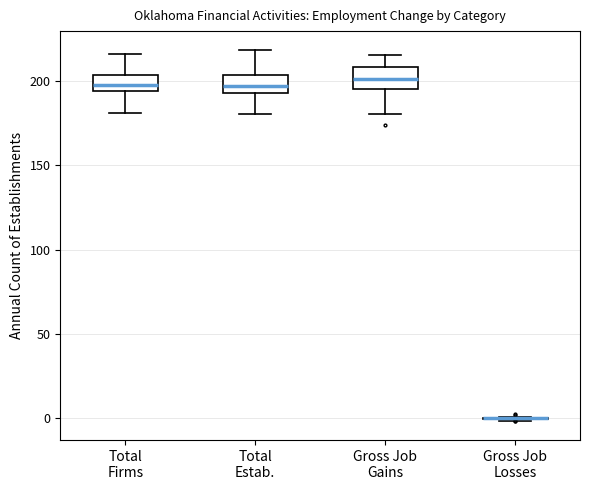

Reading left to right, transcribe this box plot: for each box, give where its median line is, the range the box spans, and where its two whiskers end, as read against the y-axis. The values are not printed on the chart, so give them approximately, as read against the axis.

Total Firms: median 200, box 195 to 205, whiskers 180 to 215
Total Estab.: median 195 (inside the box), box 195 to 205, whiskers 180 to 220
Gross Job Gains: median 200, box 195 to 210, whiskers 180 to 215
Gross Job Losses: box collapsed to a line at 0, whiskers 0 to 0